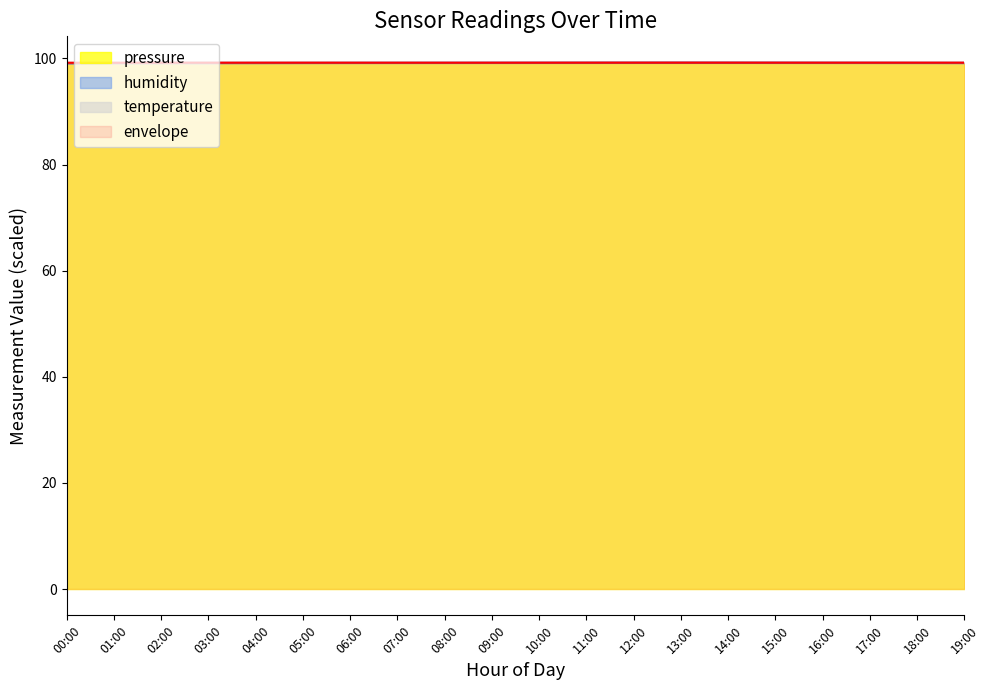

At which category does pressure reach its first local valley?

03:00